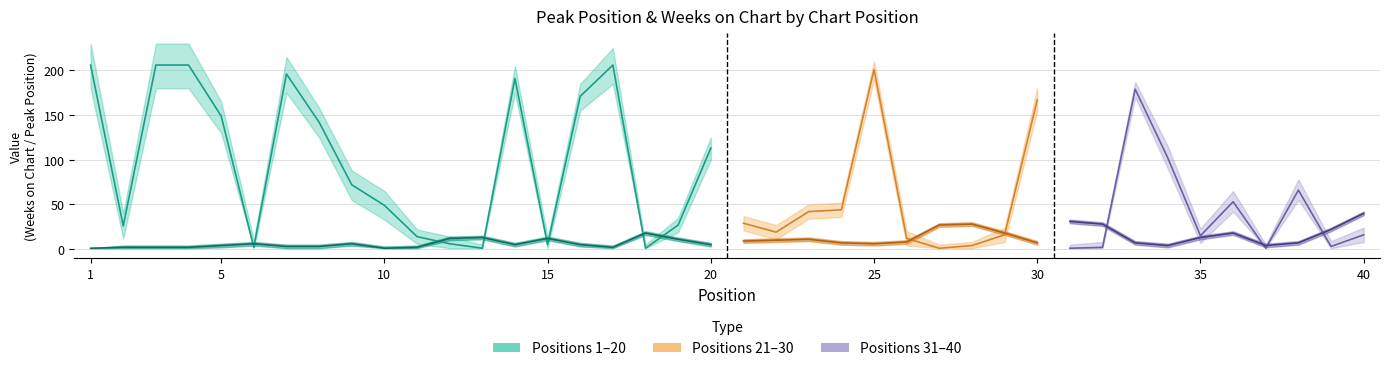

After their last crossing, which series has the higher values: Peak Position or Weeks on Chart?

Peak Position